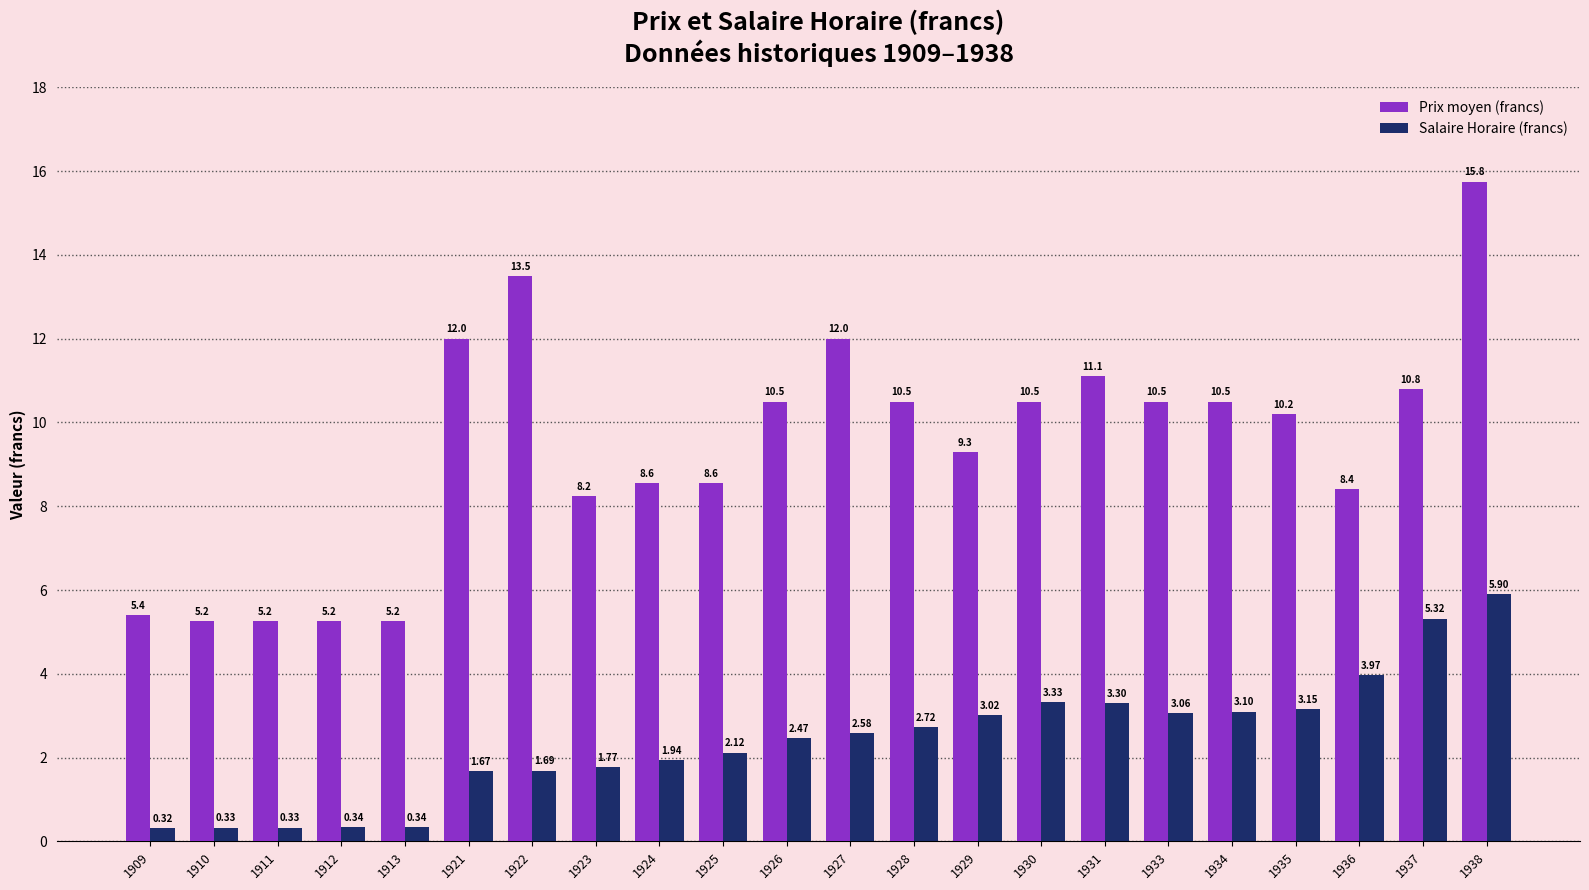

What is the difference between the highest and lowest values at 1937?

5.5